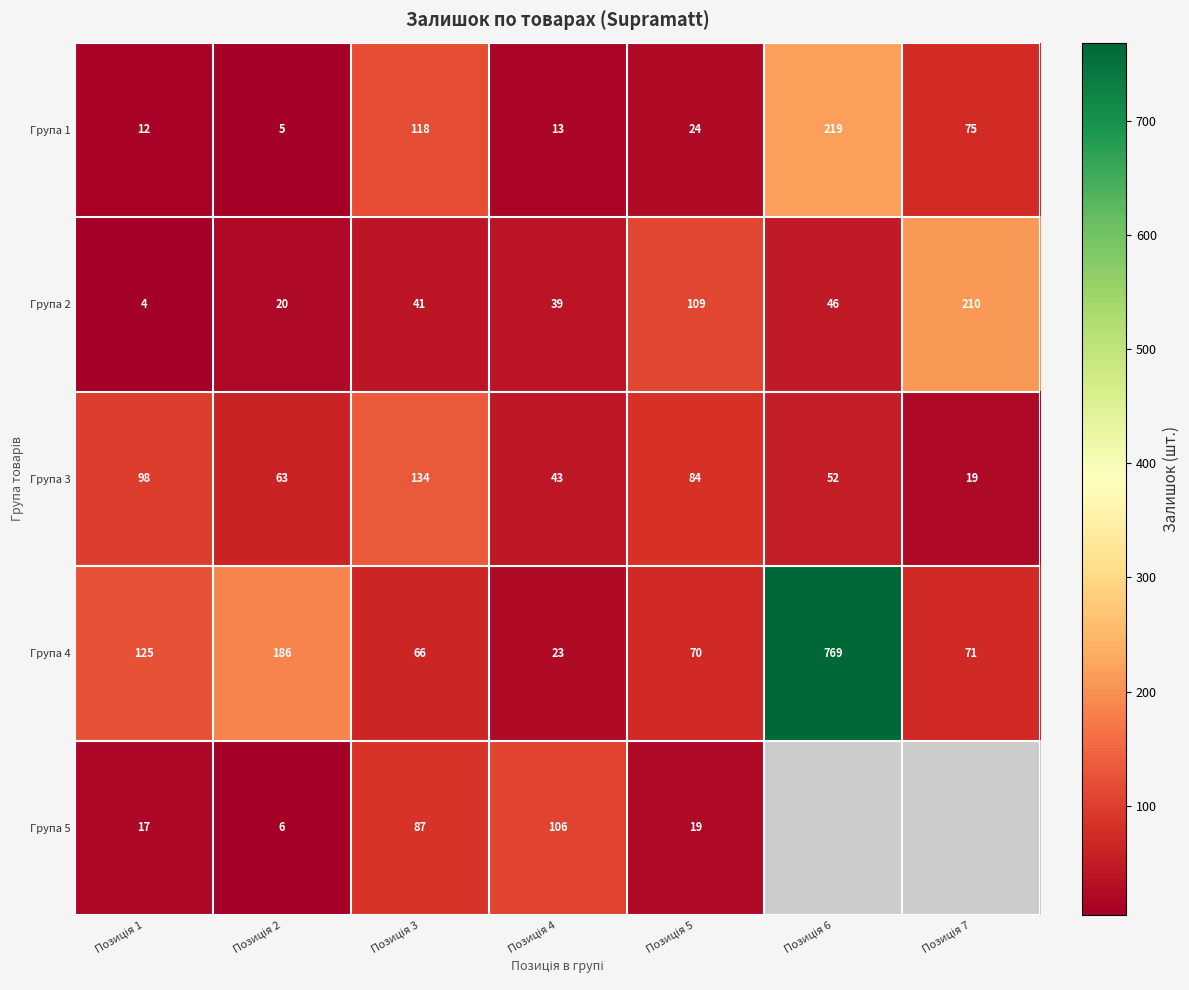

Count the number of categories in the chart.

7